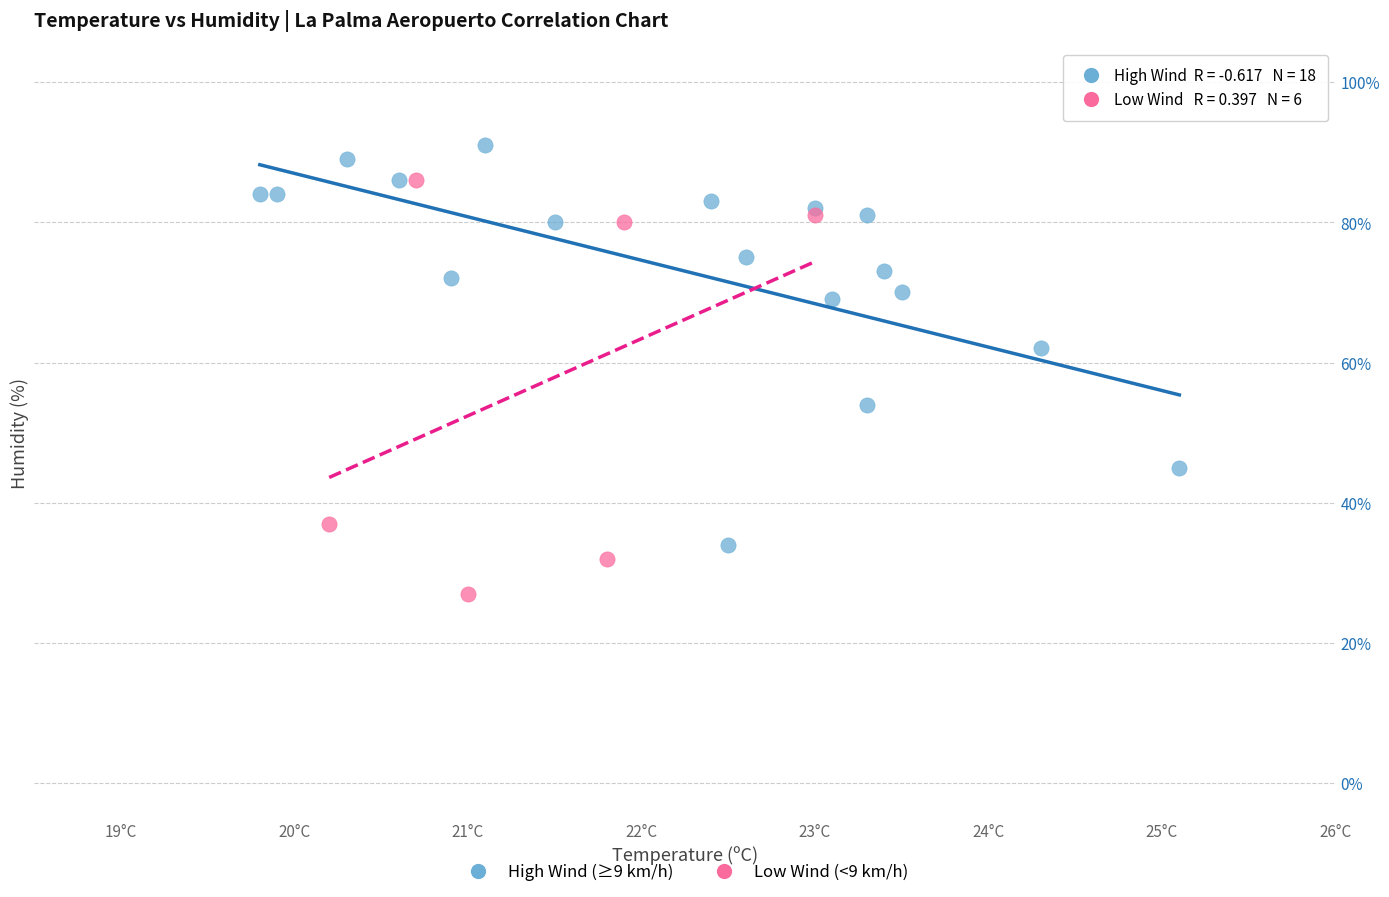

Which series reaches the maximum Y coordinate?

High Wind (≥9 km/h)